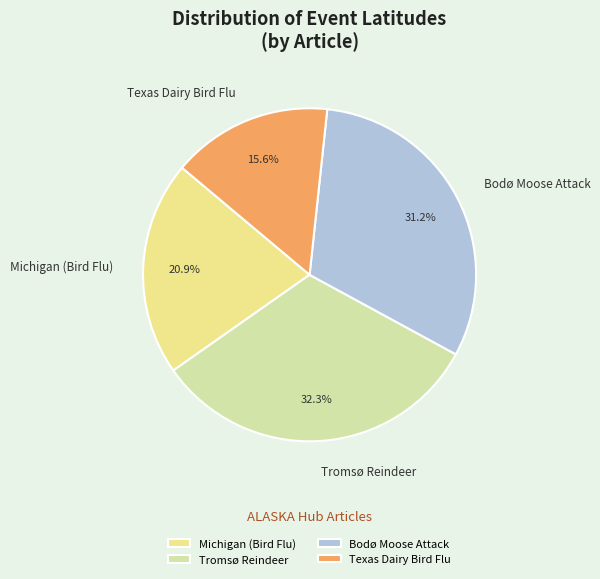

To the nearest percent, what is the difference between the largest and smallest slice percentages?

17%